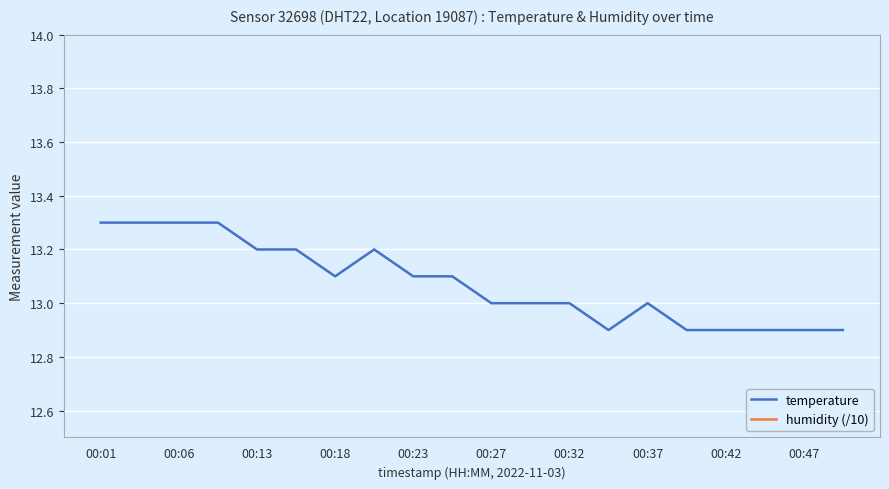

What is the difference between the maximum and minimum values in the temperature series?

0.4